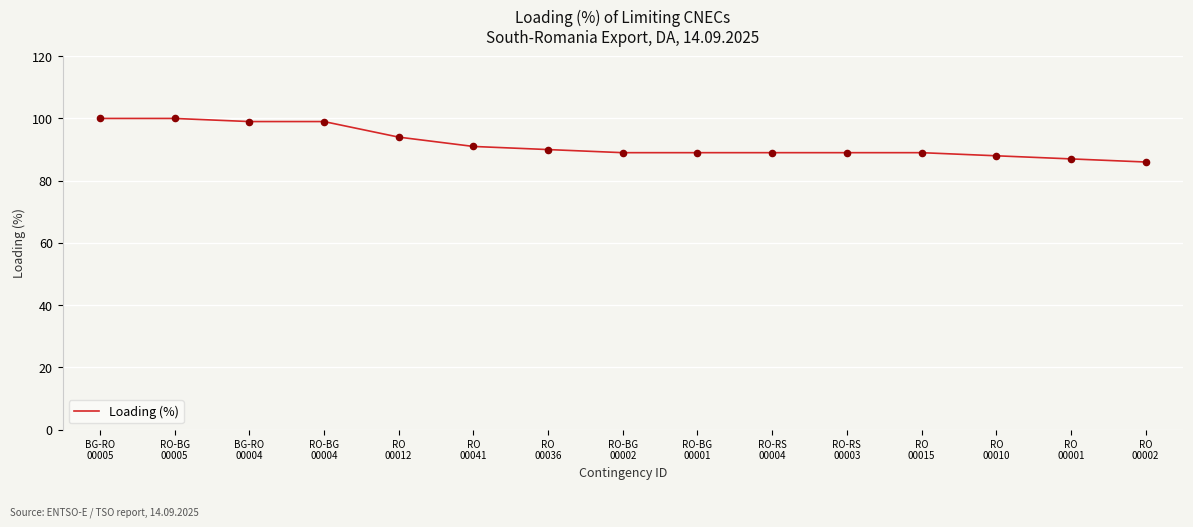

What is the change in value from BG-RO
00004 to RO-RS
00004?

-10